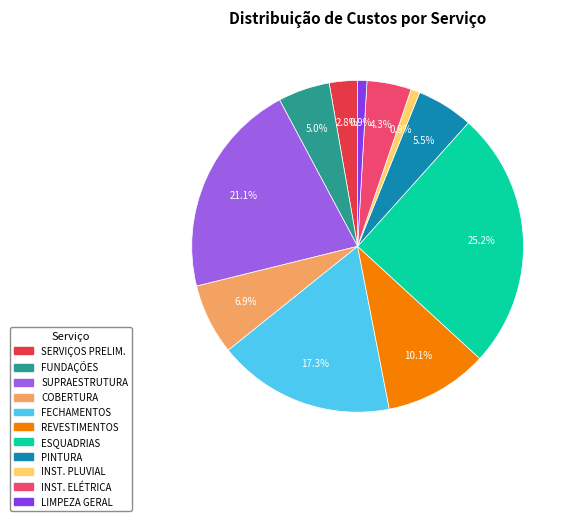

Does ESQUADRIAS account for over 50% of the chart?

No